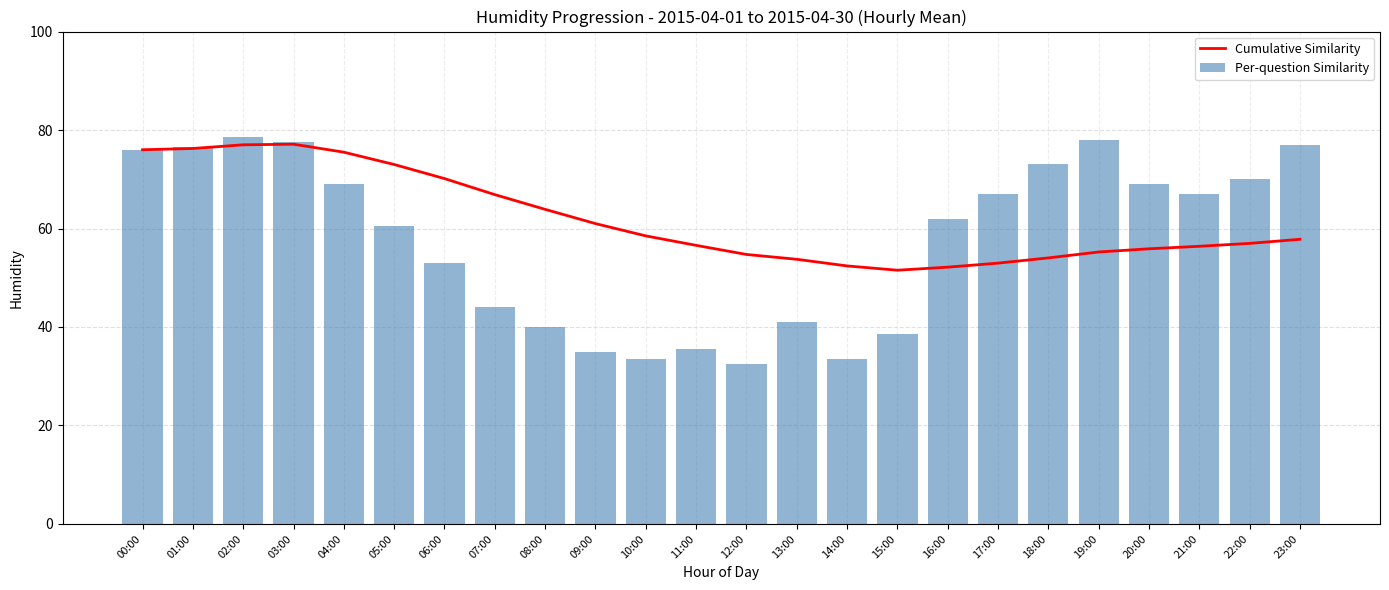

Between 17:00 and 22:00, which series saw the biggest shift?

Cumulative Similarity